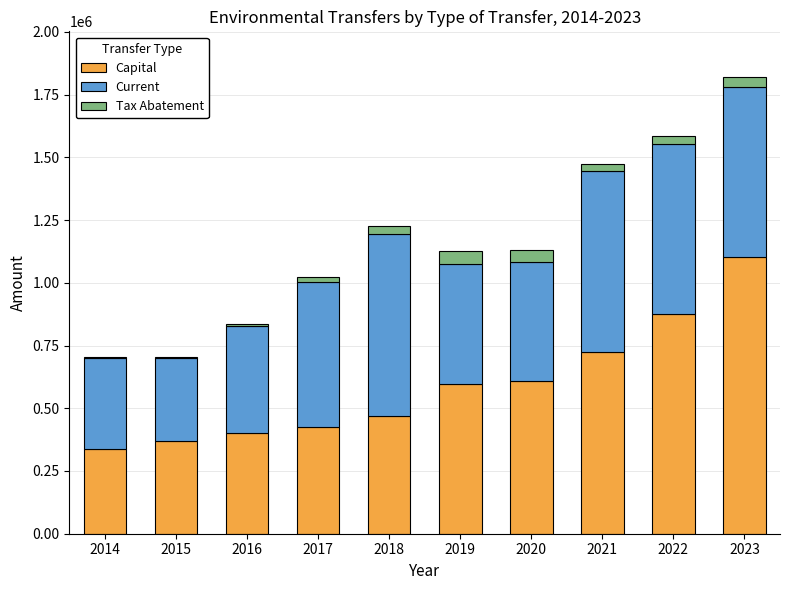

Are the bars horizontal?

No